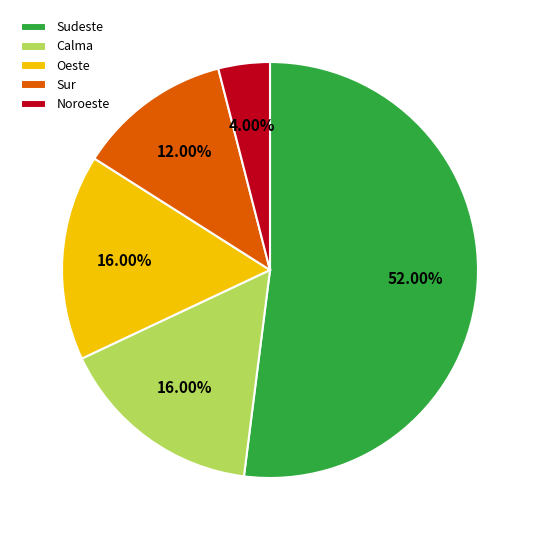

To the nearest percent, what is the difference between the Sudeste and Noroeste slice percentages?

48%